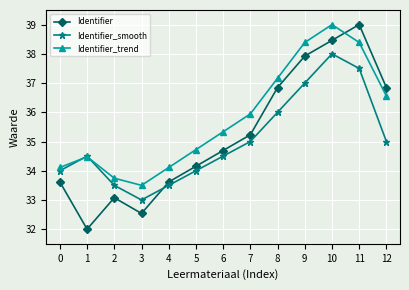

How many interior local peaks does the Identifier series have?

2